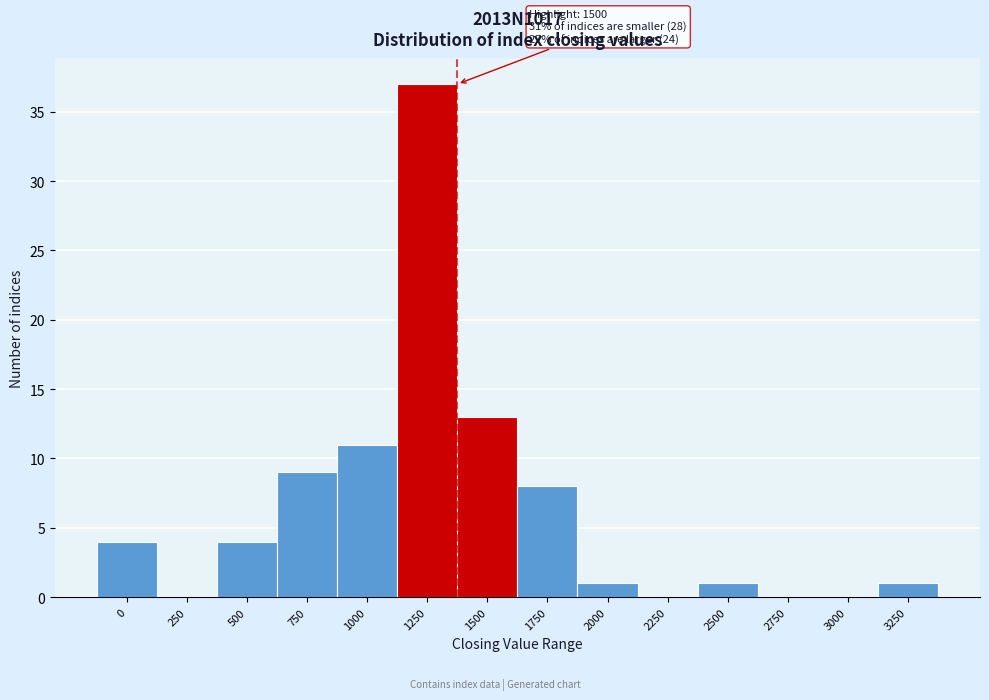

Reading left to right, list all the values displayed in this chart.

0=4	250=0	500=4	750=9	1000=11	1250=37	1500=13	1750=8	2000=1	2250=0	2500=1	2750=0	3000=0	3250=1